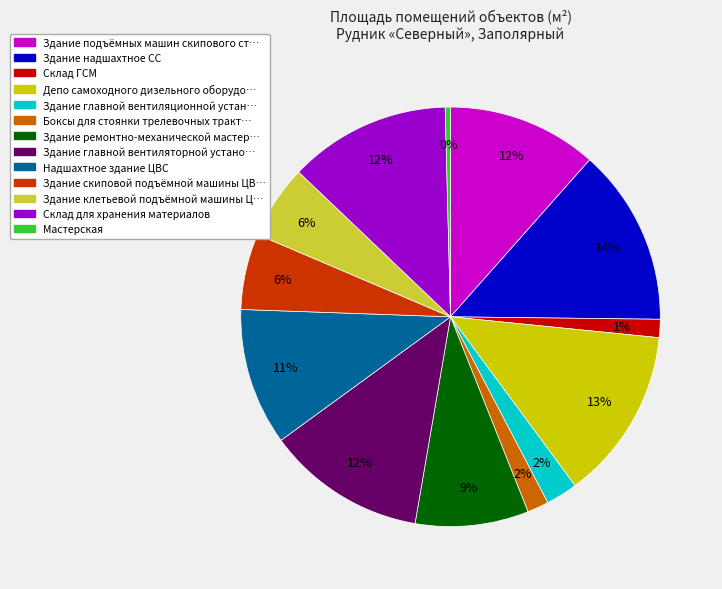

Is there a majority slice in this chart?

No